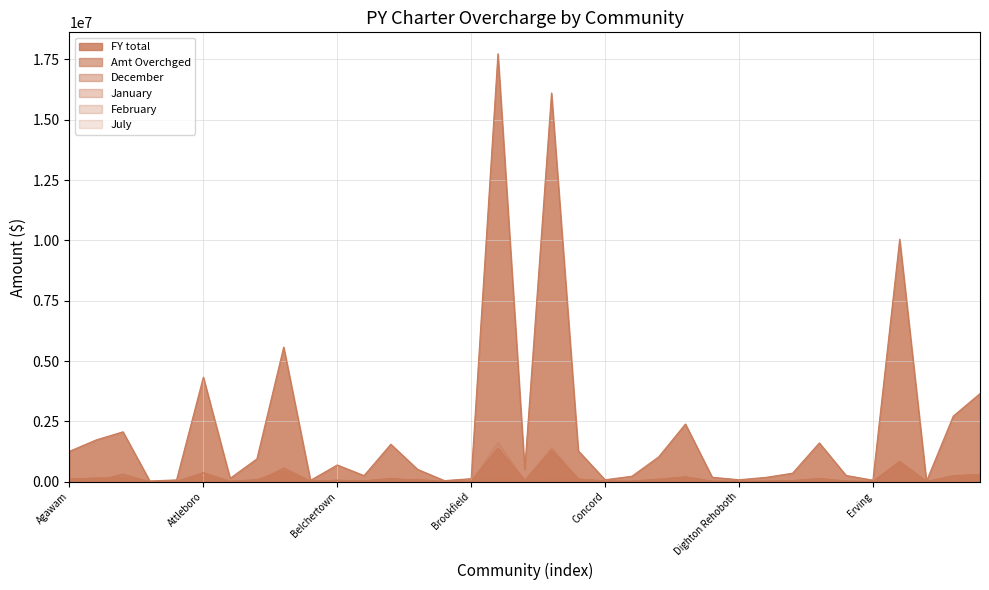

Reading left to right, what are all the values shown in this chart?

FY total: Agawam=1259484	Amherst=1731671	Amherst Pelham=2067572	Ashland=29160	Athol Royalston=73252	Attleboro=4332829	Auburn=139340	Ayer Shirley=946386	Barnstable=5580425	Bedford=56175	Belchertown=692344	Berlin Boylston=251538	Billerica=1552067	Bridgewater Raynham=509659	Brimfield=44565	Brookfield=124288	Cambridge=17738517	Central Berkshire=503421	Chelsea=16109239	Clinton=1279939	Concord=80236	Danvers=224938	Dedham=1026718	Dennis Yarmouth=2389927	Devens=184254	Dighton Rehoboth=80408	Duxbury=177566	East Longmeadow=351543	Easthampton=1606647	Easton=257257	Erving=61462	Everett=10051857	Fairhaven=16607	Falmouth=2716911	Fitchburg=3653454
Amt Overchged: Agawam=31933	Amherst=46618	Amherst Pelham=314266	Ashland=937	Athol Royalston=31455	Attleboro=163297	Auburn=3924	Ayer Shirley=9227	Barnstable=567974	Bedford=30439	Belchertown=46372	Berlin Boylston=7217	Billerica=1464	Bridgewater Raynham=101532	Brimfield=1423	Brookfield=7617	Cambridge=212082	Central Berkshire=4550	Chelsea=136850	Clinton=104428	Concord=38338	Danvers=106	Dedham=18676	Dennis Yarmouth=70093	Devens=13642	Dighton Rehoboth=18933	Duxbury=15438	East Longmeadow=29438	Easthampton=44565	Easton=11272	Erving=2	Everett=26040	Fairhaven=2	Falmouth=19031	Fitchburg=272238
December: Agawam=102130	Amherst=146614	Amherst Pelham=150983	Ashland=4161	Athol Royalston=5084	Attleboro=367549	Auburn=10140	Ayer Shirley=80067	Barnstable=441434	Bedford=3485	Belchertown=57557	Berlin Boylston=24979	Billerica=134357	Bridgewater Raynham=32673	Brimfield=5463	Brookfield=10936	Cambridge=1380663	Central Berkshire=41410	Chelsea=1293503	Clinton=104330	Concord=3861	Danvers=18749	Dedham=101581	Dennis Yarmouth=194955	Devens=14707	Dighton Rehoboth=2988	Duxbury=10866	East Longmeadow=38289	Easthampton=126914	Easton=18363	Erving=5537	Everett=817283	Fairhaven=1550	Falmouth=243699	Fitchburg=295901
January: Agawam=102130	Amherst=146614	Amherst Pelham=150983	Ashland=4161	Athol Royalston=5084	Attleboro=367549	Auburn=10140	Ayer Shirley=80067	Barnstable=441434	Bedford=3485	Belchertown=57557	Berlin Boylston=24979	Billerica=134357	Bridgewater Raynham=32673	Brimfield=5463	Brookfield=10936	Cambridge=1380663	Central Berkshire=41410	Chelsea=1293503	Clinton=104330	Concord=3861	Danvers=18749	Dedham=101581	Dennis Yarmouth=194955	Devens=14707	Dighton Rehoboth=2988	Duxbury=10866	East Longmeadow=38289	Easthampton=126914	Easton=18363	Erving=5537	Everett=817283	Fairhaven=1550	Falmouth=243699	Fitchburg=295901
February: Agawam=102130	Amherst=146614	Amherst Pelham=150983	Ashland=4161	Athol Royalston=5084	Attleboro=367549	Auburn=10140	Ayer Shirley=80067	Barnstable=441434	Bedford=3485	Belchertown=57557	Berlin Boylston=24979	Billerica=134357	Bridgewater Raynham=32673	Brimfield=5463	Brookfield=10936	Cambridge=1380663	Central Berkshire=41410	Chelsea=1293503	Clinton=104330	Concord=3861	Danvers=18749	Dedham=101581	Dennis Yarmouth=194955	Devens=14707	Dighton Rehoboth=2988	Duxbury=10866	East Longmeadow=38289	Easthampton=126914	Easton=18363	Erving=5537	Everett=817283	Fairhaven=1550	Falmouth=243699	Fitchburg=295901
July: Agawam=113256	Amherst=137037	Amherst Pelham=167815	Ashland=0	Athol Royalston=4817	Attleboro=350184	Auburn=13701	Ayer Shirley=76658	Barnstable=439004	Bedford=3485	Belchertown=55477	Berlin Boylston=15302	Billerica=121739	Bridgewater Raynham=47963	Brimfield=1132	Brookfield=9604	Cambridge=1618610	Central Berkshire=43291	Chelsea=1415993	Clinton=104851	Concord=6611	Danvers=18697	Dedham=63477	Dennis Yarmouth=185621	Devens=15672	Dighton Rehoboth=12542	Duxbury=20302	East Longmeadow=16221	Easthampton=143124	Easton=27027	Erving=4542	Everett=866176	Fairhaven=1150	Falmouth=203552	Fitchburg=300173